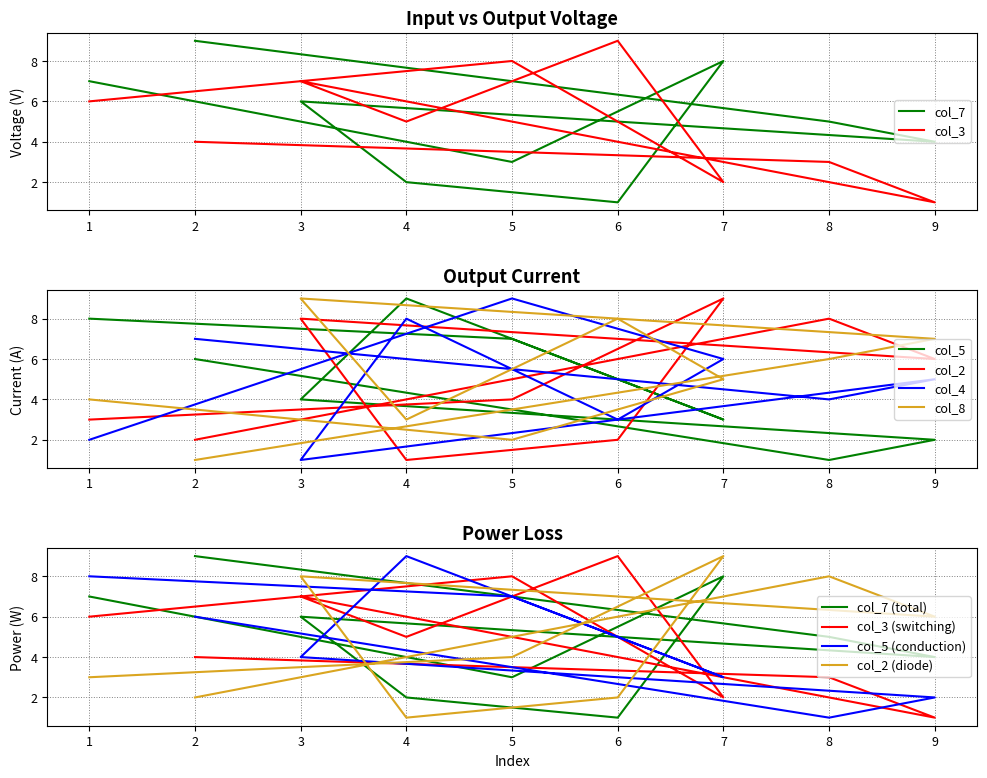

Where do col_7 and col_5 first cross each other?

3 and 4